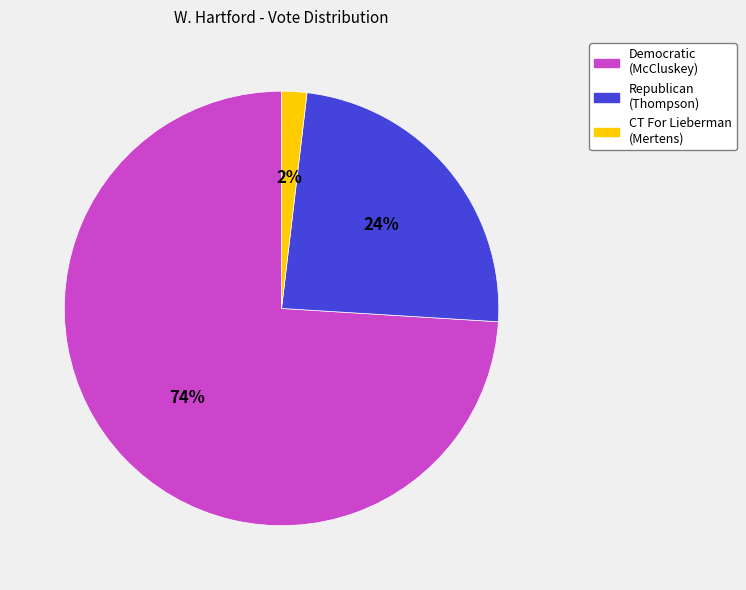

Is there any slice that represents more than half of the pie?

Yes